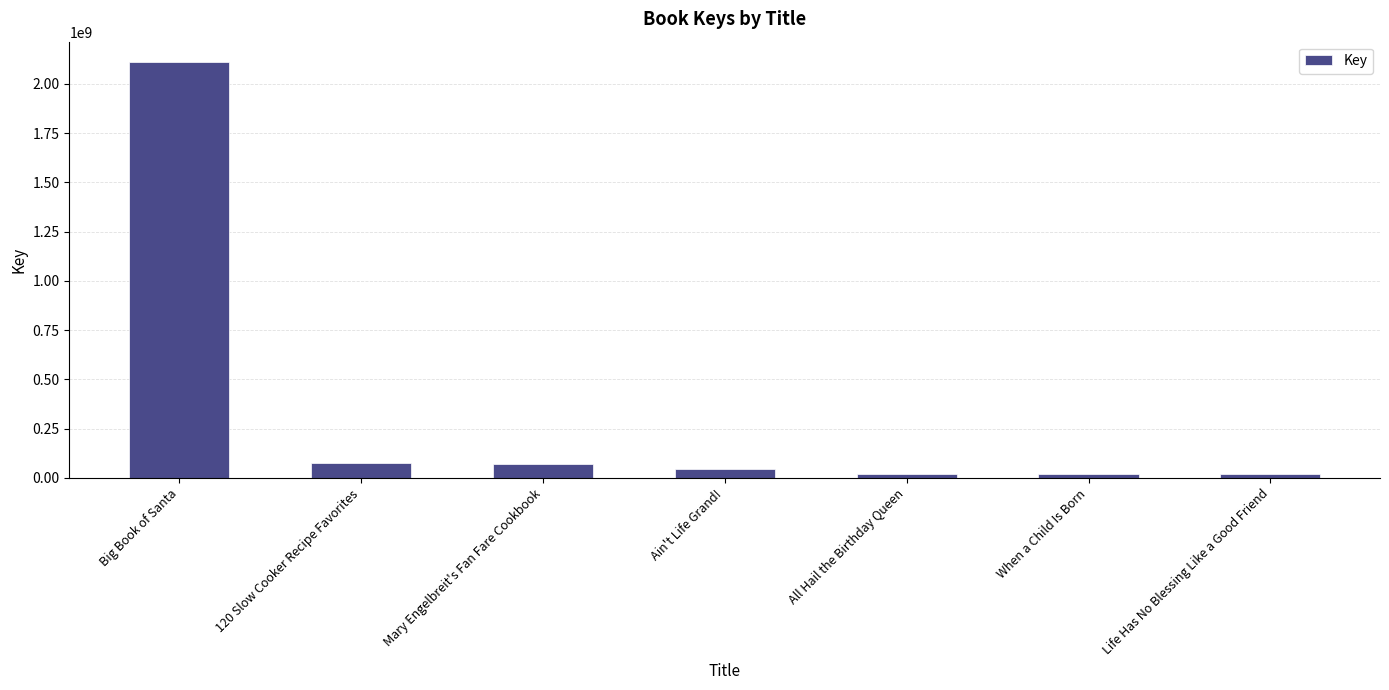

True or false: the data shows 2108585851 at Big Book of Santa.

True